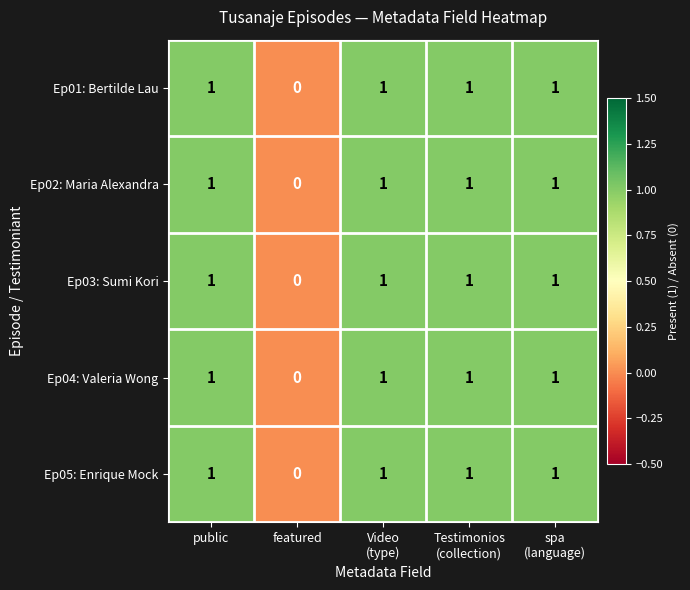

Is it true that Ep02: Maria Alexandra equals 2 at public?

False